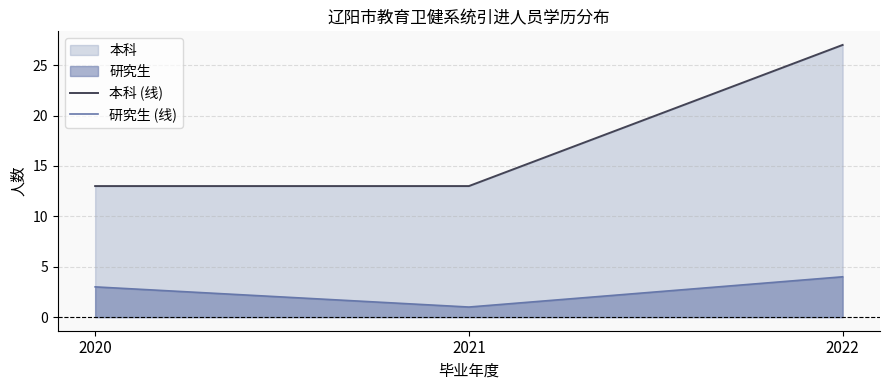

Which label corresponds to the largest value in the chart?

2022